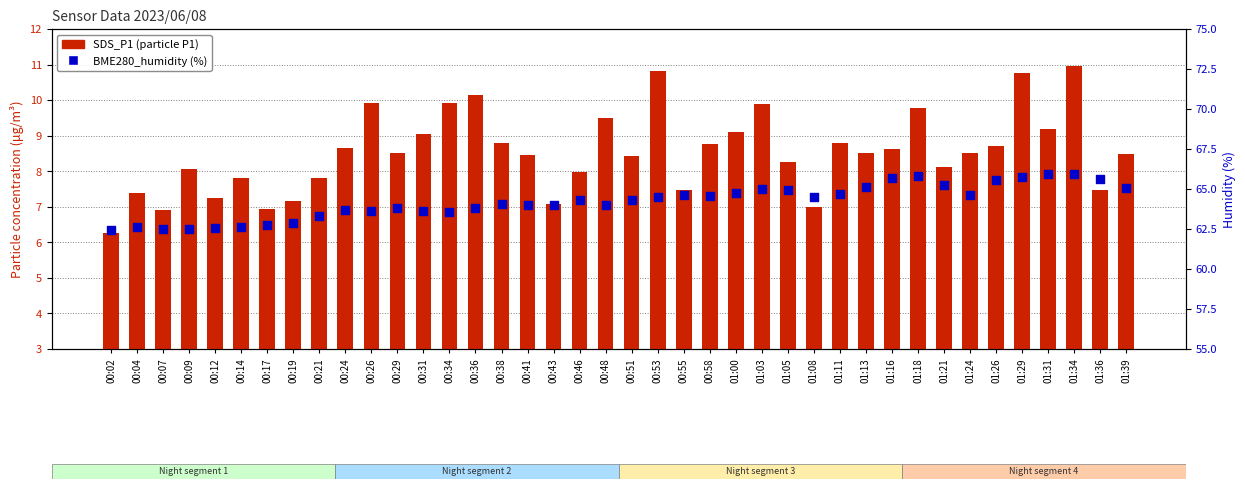

Which series reaches the minimum Y coordinate?

SDS_P1